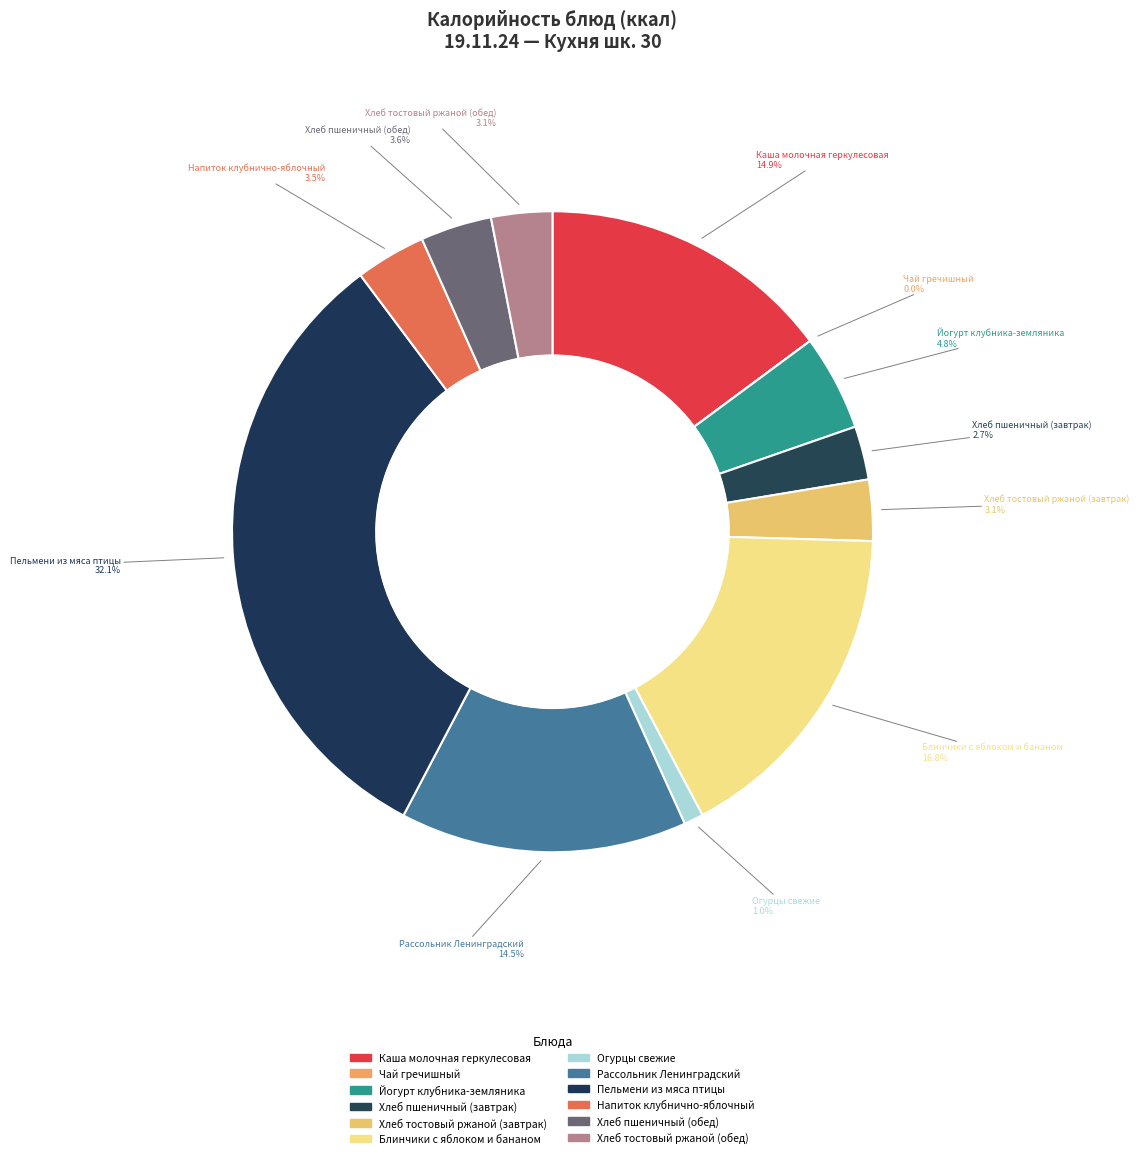

Which slice is the smallest?

Чай гречишный